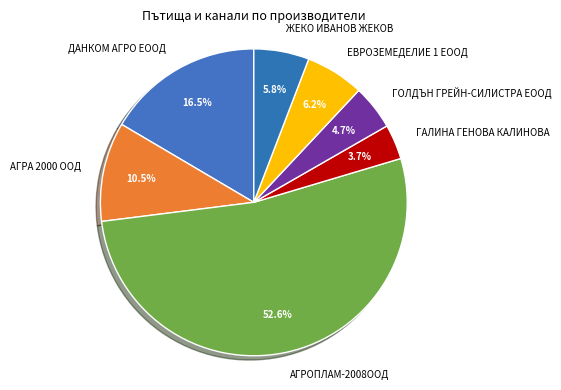

To the nearest percent, what percentage of the pie is ГАЛИНА ГЕНОВА КАЛИНОВА?

4%